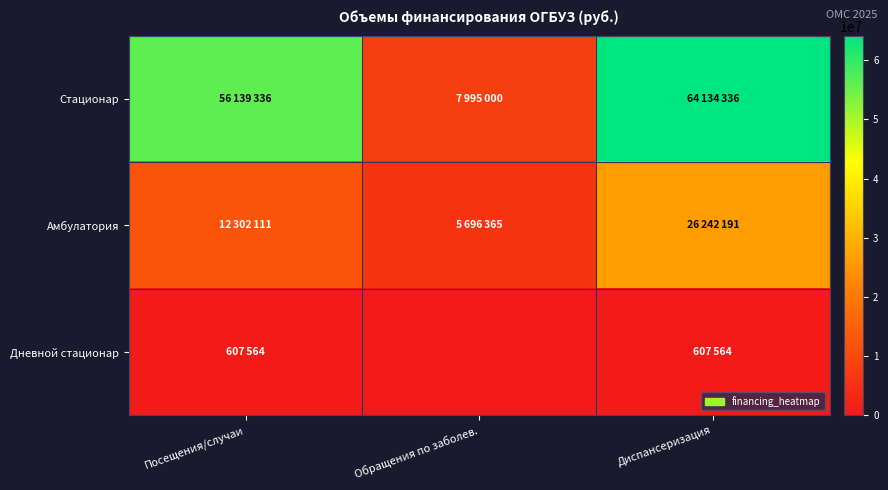

How many categories are shown in the chart?

3